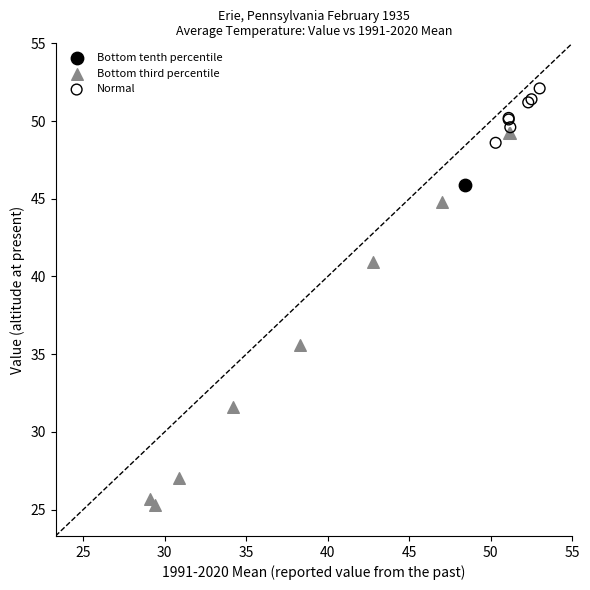

Which series reaches the maximum Y coordinate?

Normal